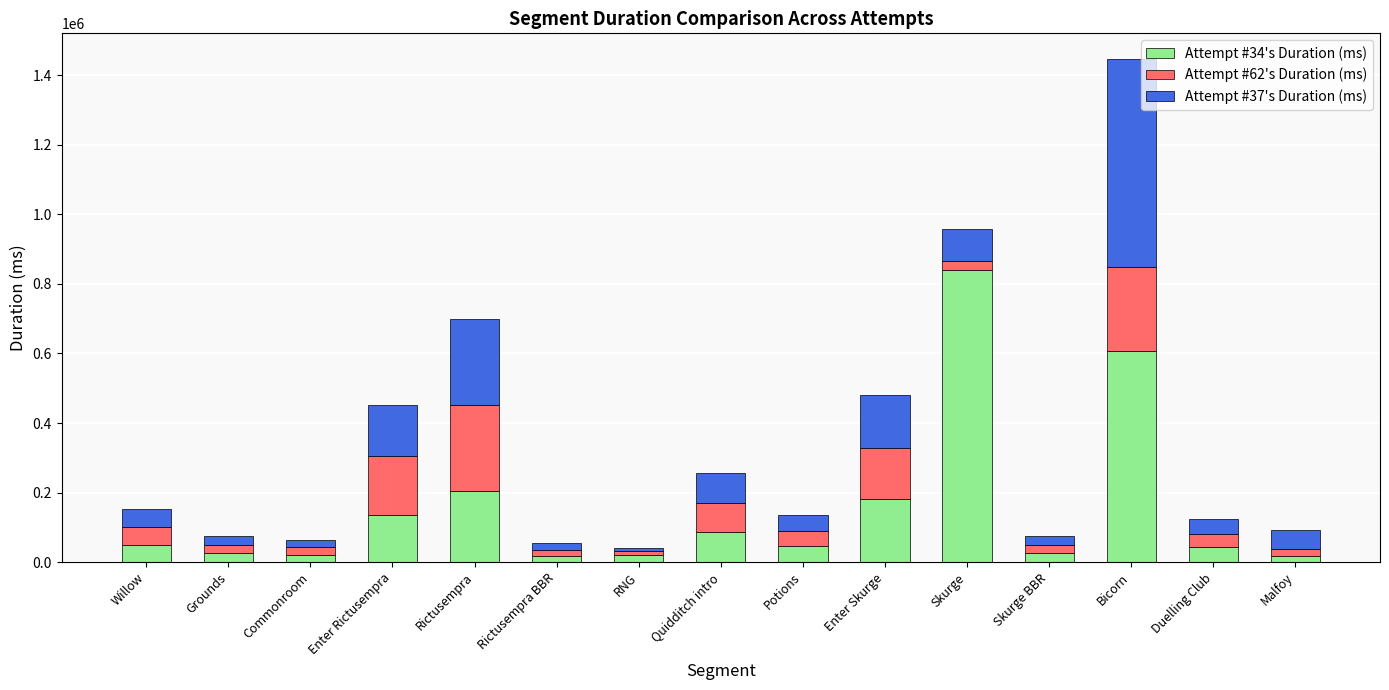

At which category is the sum across all series the highest?

Bicorn